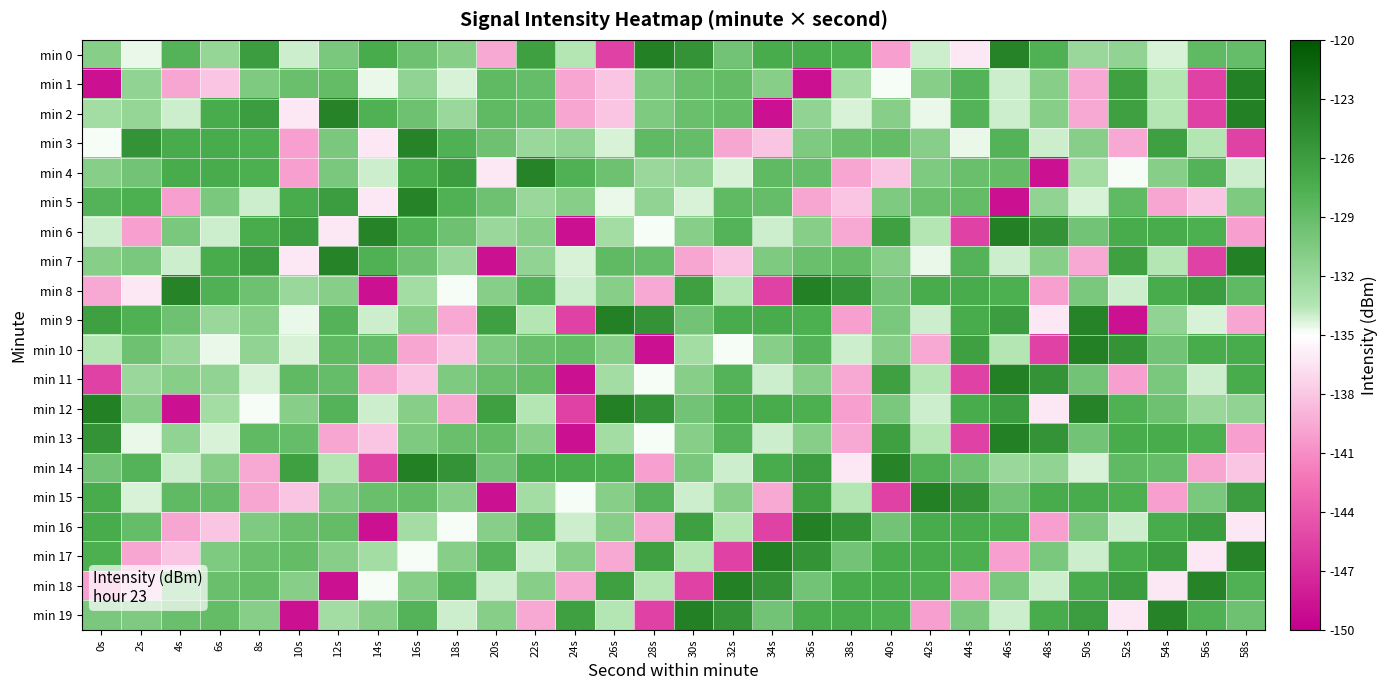

Count the number of data series in this chart.

20